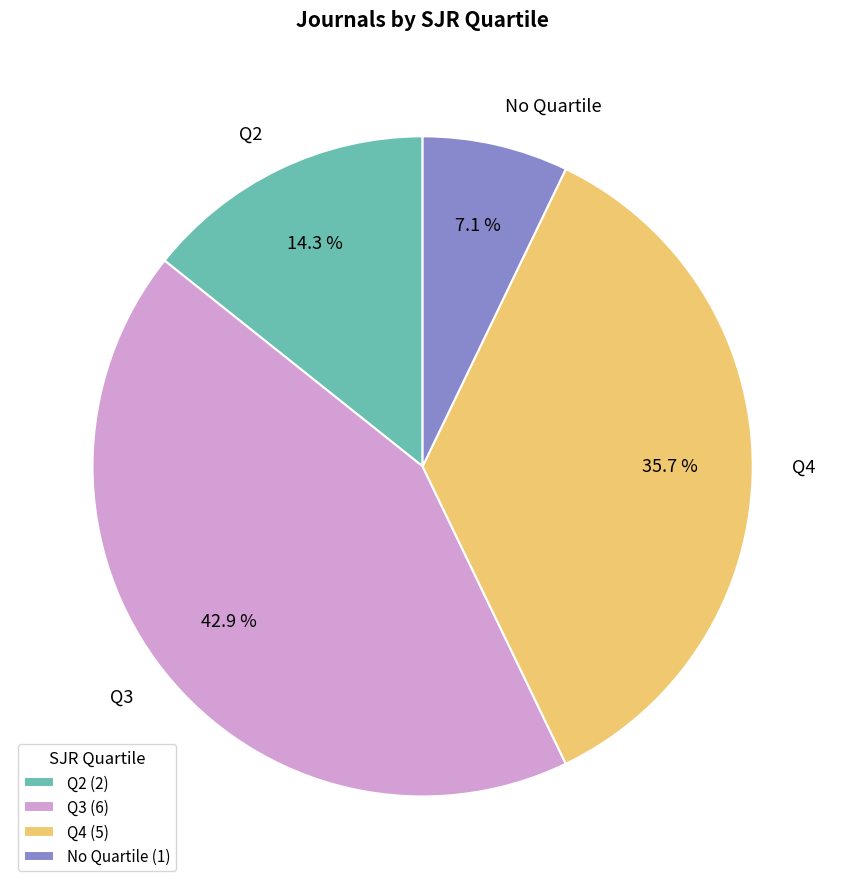

Approximately how many times larger is the value at Q4 compared to Q3?

0.8